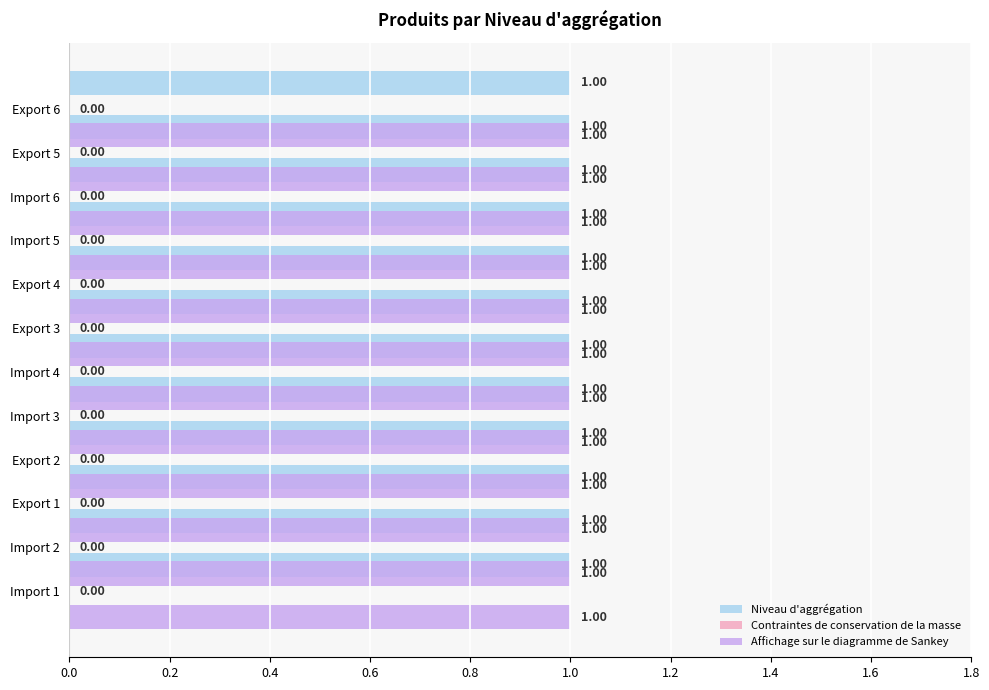

The value of Niveau d'aggrégation at Export 5 is 1. True or false?

True